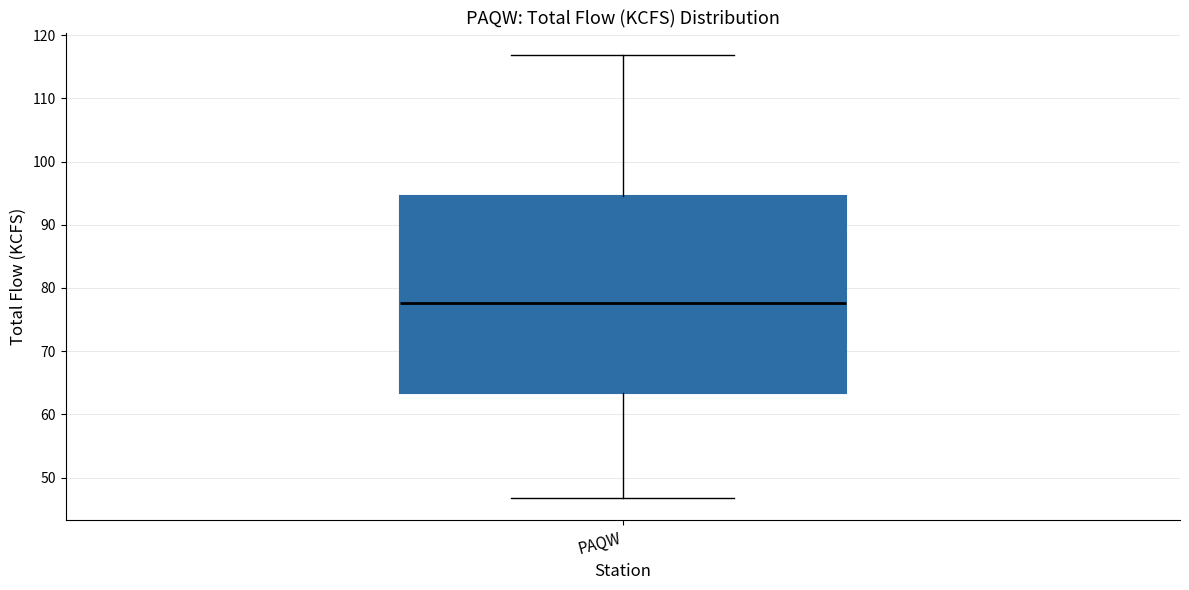

Transcribe this box plot: give where the median line is, the range the box spans, and where the two whiskers end, as read against the y-axis. The values are not printed on the chart, so give them approximately, as read against the axis.

median 78, box 63 to 95, whiskers 47 to 117